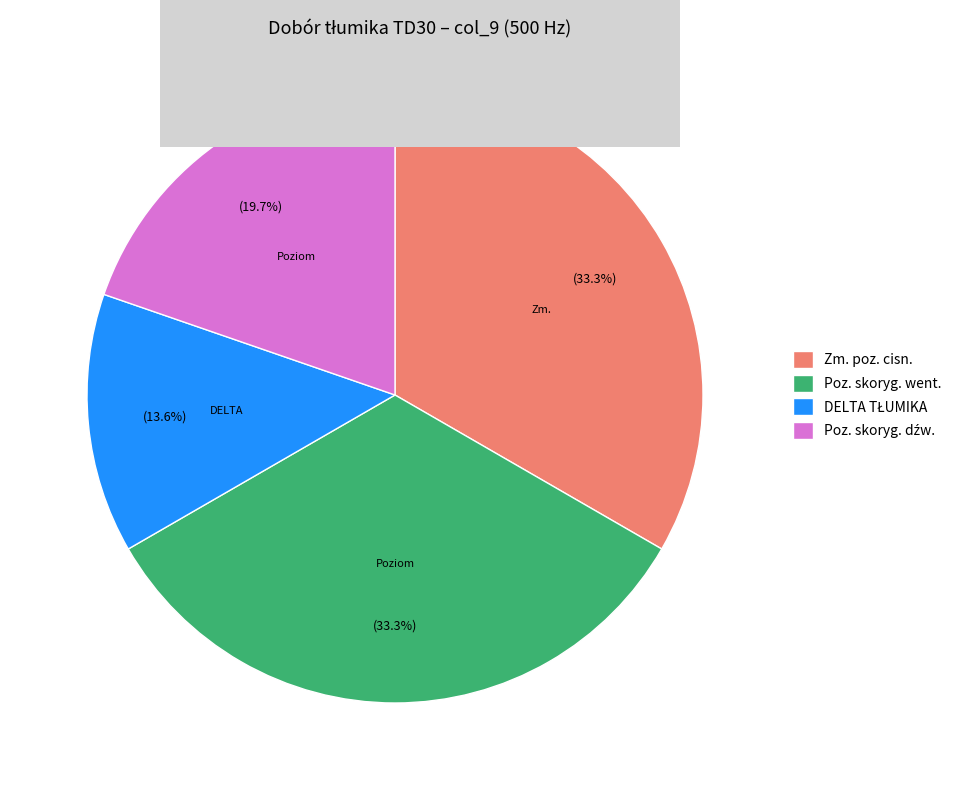

How much of the chart is everything except Poz. skoryg. went.?

66.7%